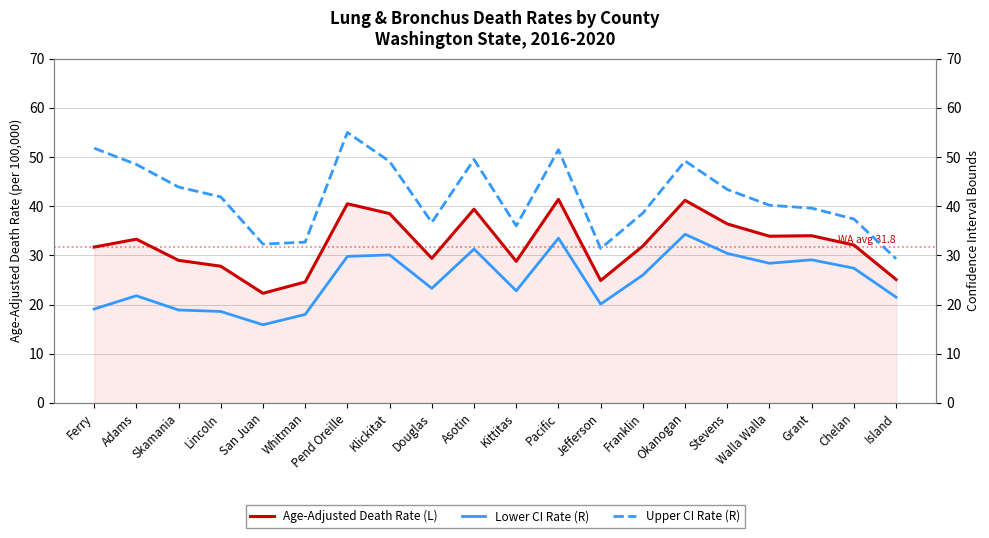

At which label is Age-Adjusted Death Rate (L) closest to 31?

Ferry